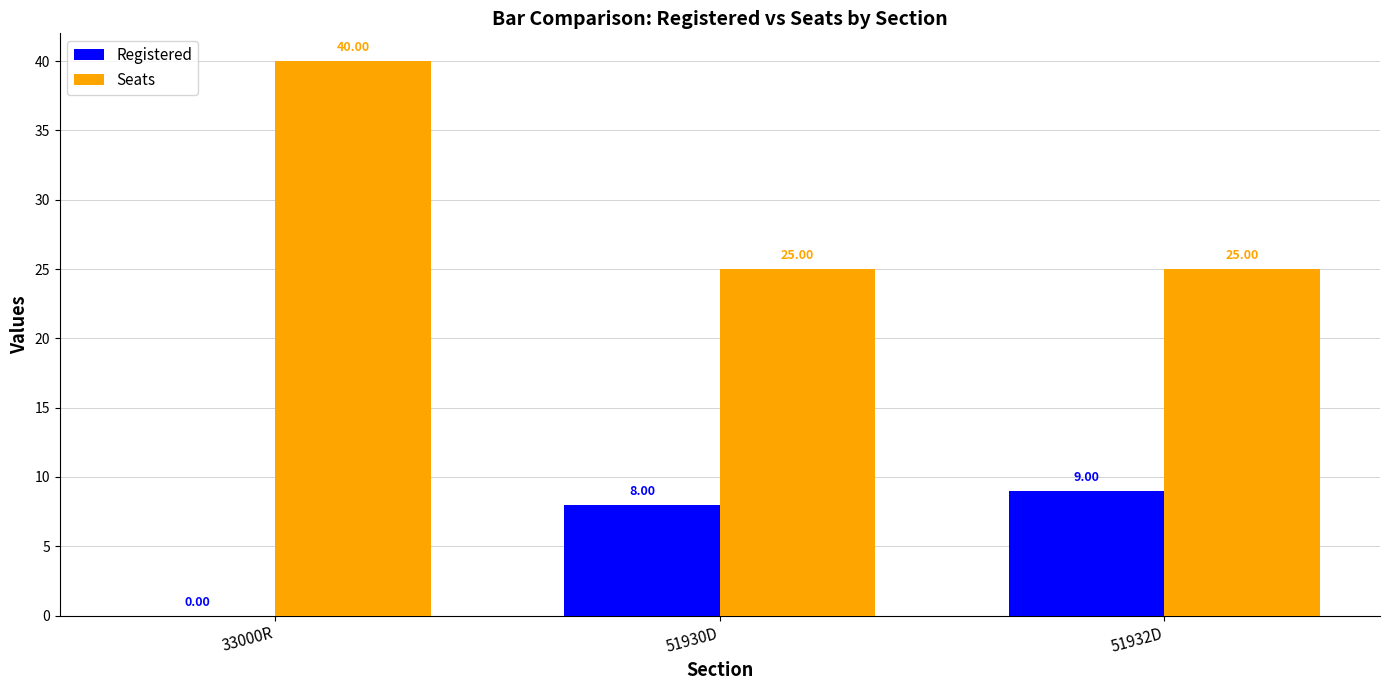

What is the total value across all series at 33000R?

40